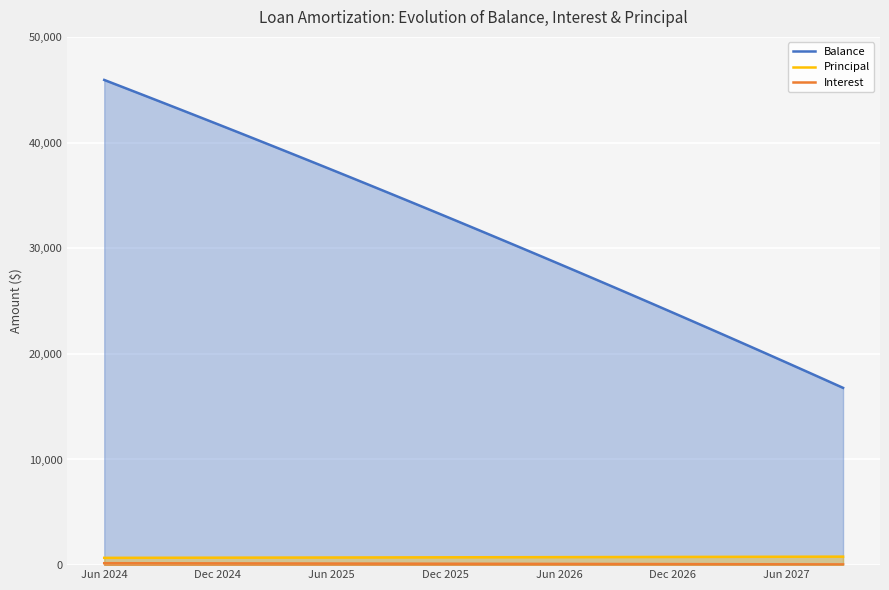

At which label does Principal reach its minimum?

Jun 2024